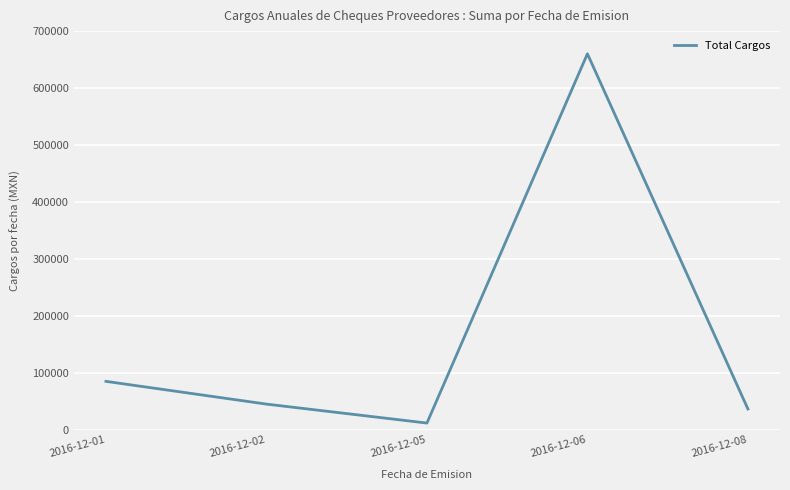

What is the greatest value displayed?

660177.4